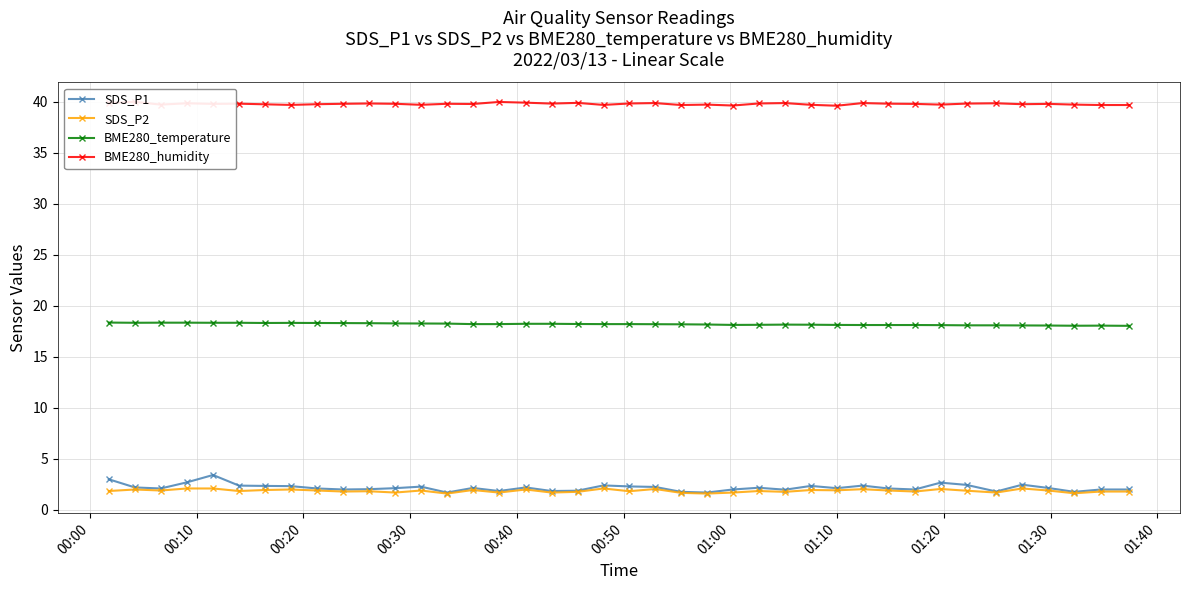

True or false: BME280_temperature and SDS_P2 intersect in this chart.

False